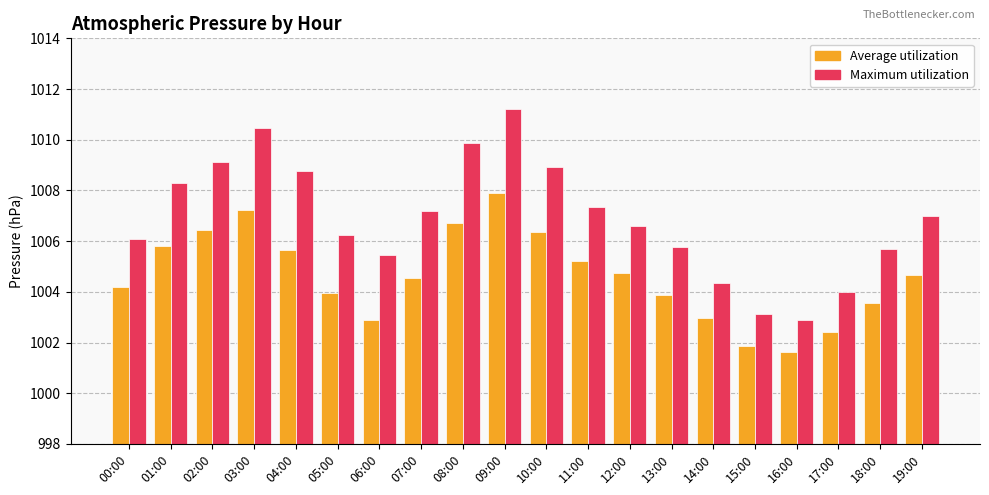

What are all the series names shown in the legend?

Average utilization, Maximum utilization